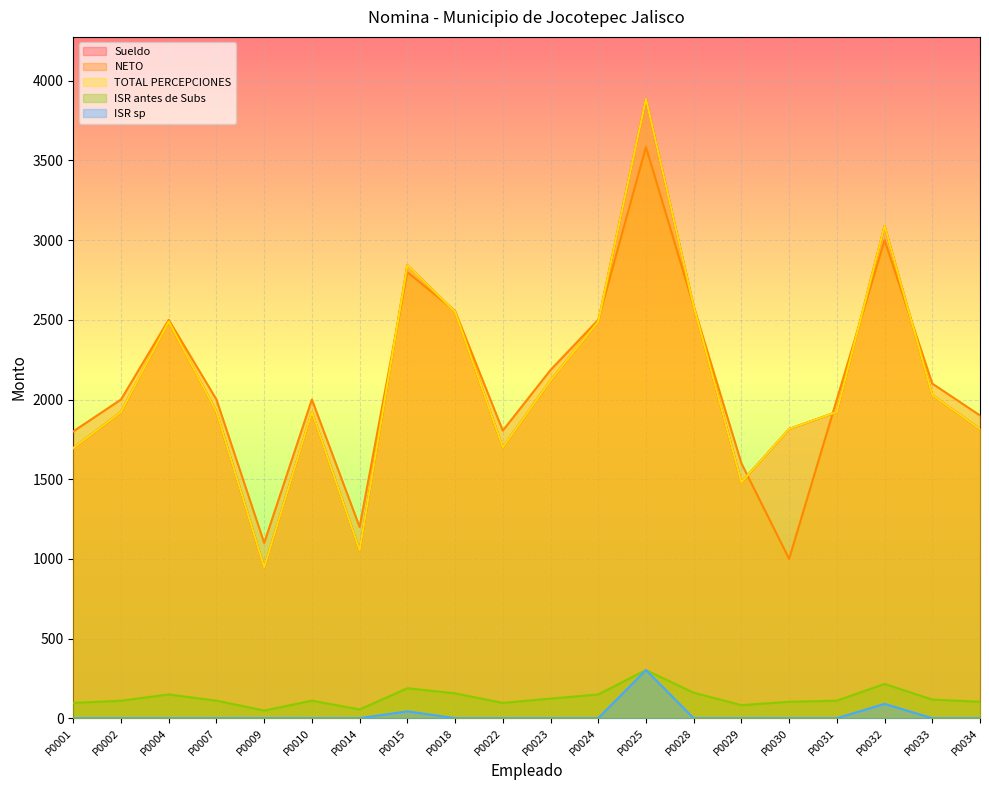

What is the spread (max minus min) of values at P0030?

1815